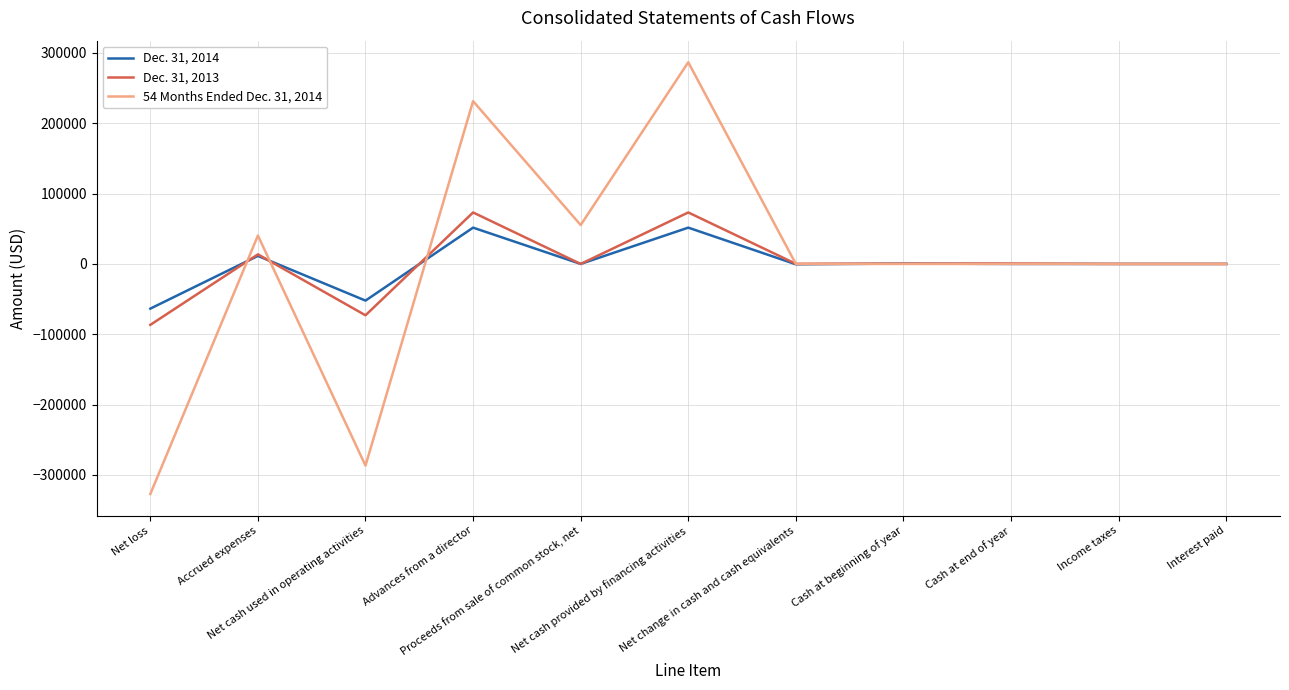

How many distinct data groups are displayed?

3